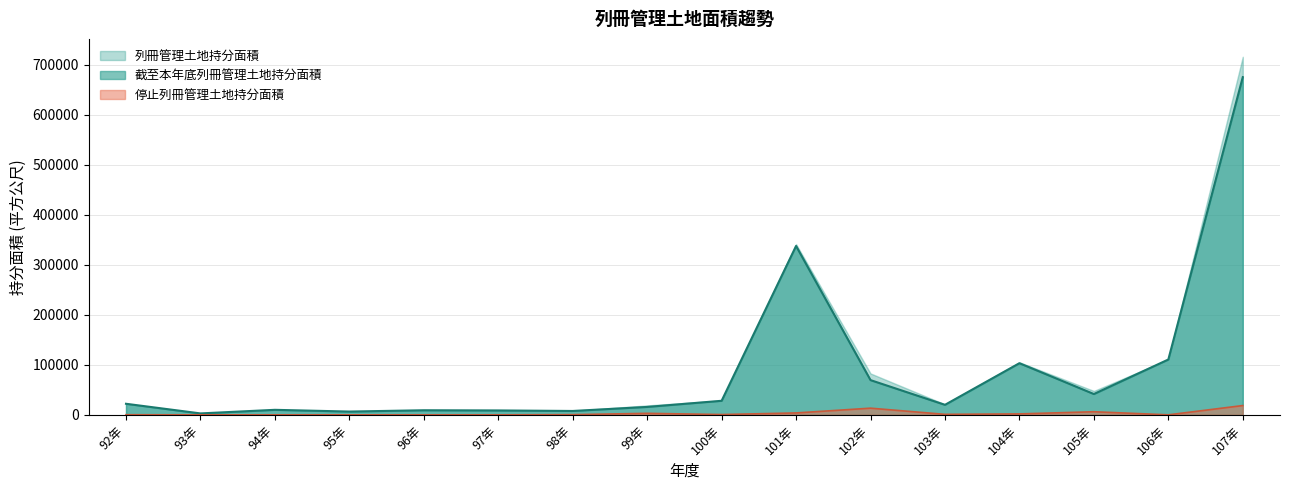

Is it true that 列冊管理土地持分面積 equals 101394.3 at 102年?

False